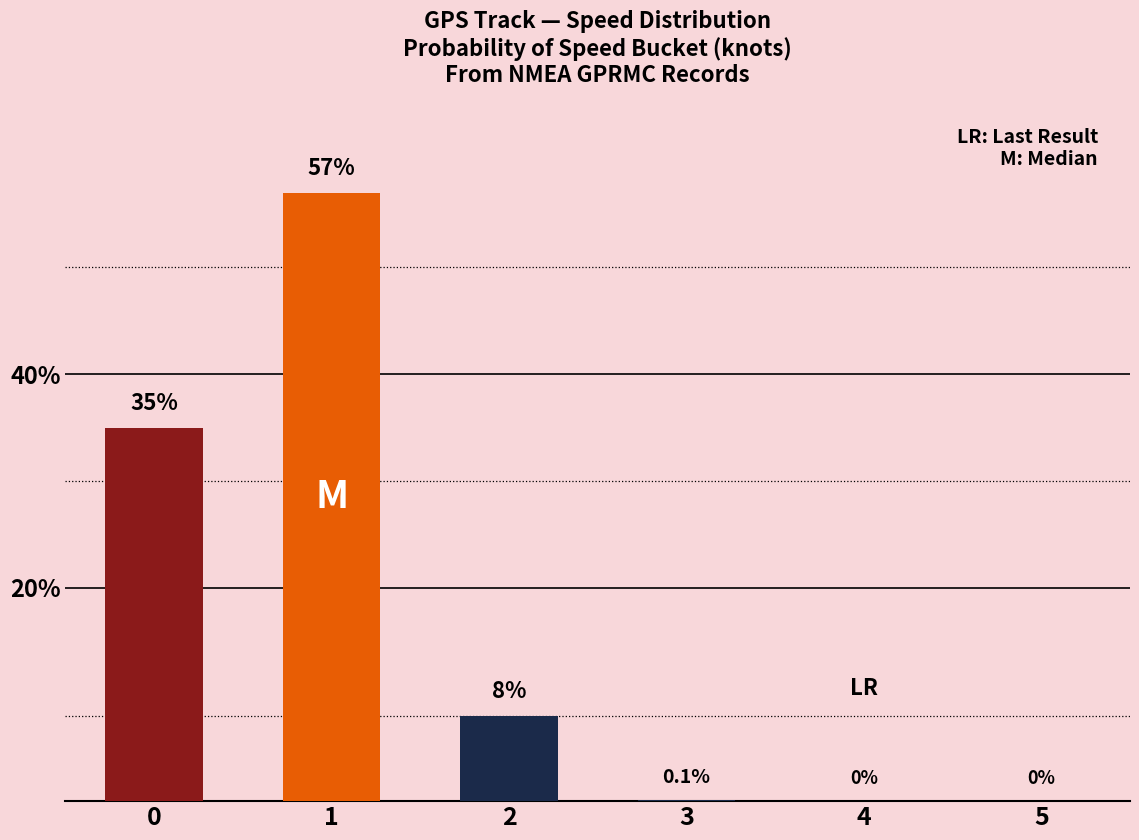

Between 2 and 5, which is larger?

2